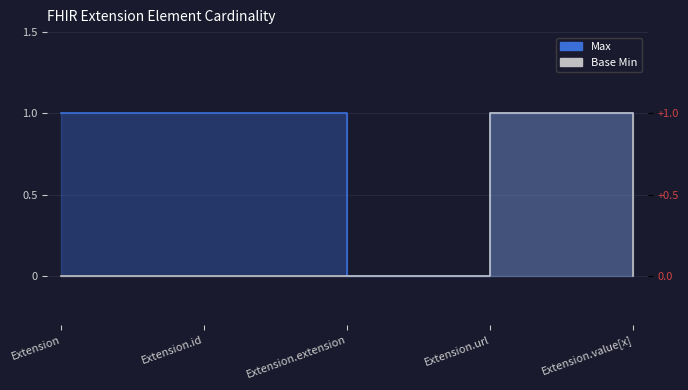

Count the number of categories in the chart.

5